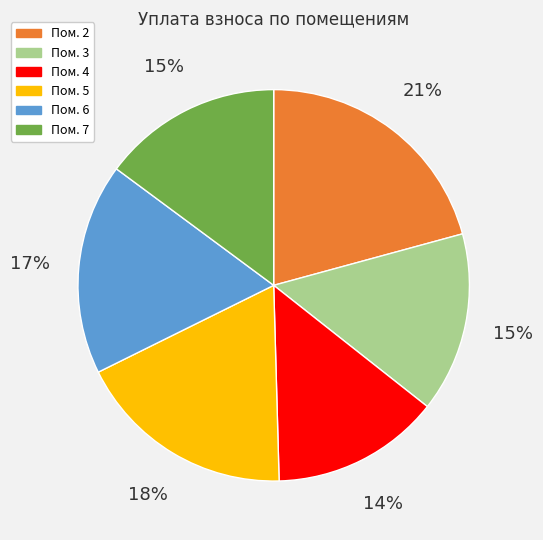

To the nearest percent, what is the difference between the largest and smallest slice percentages?

7%